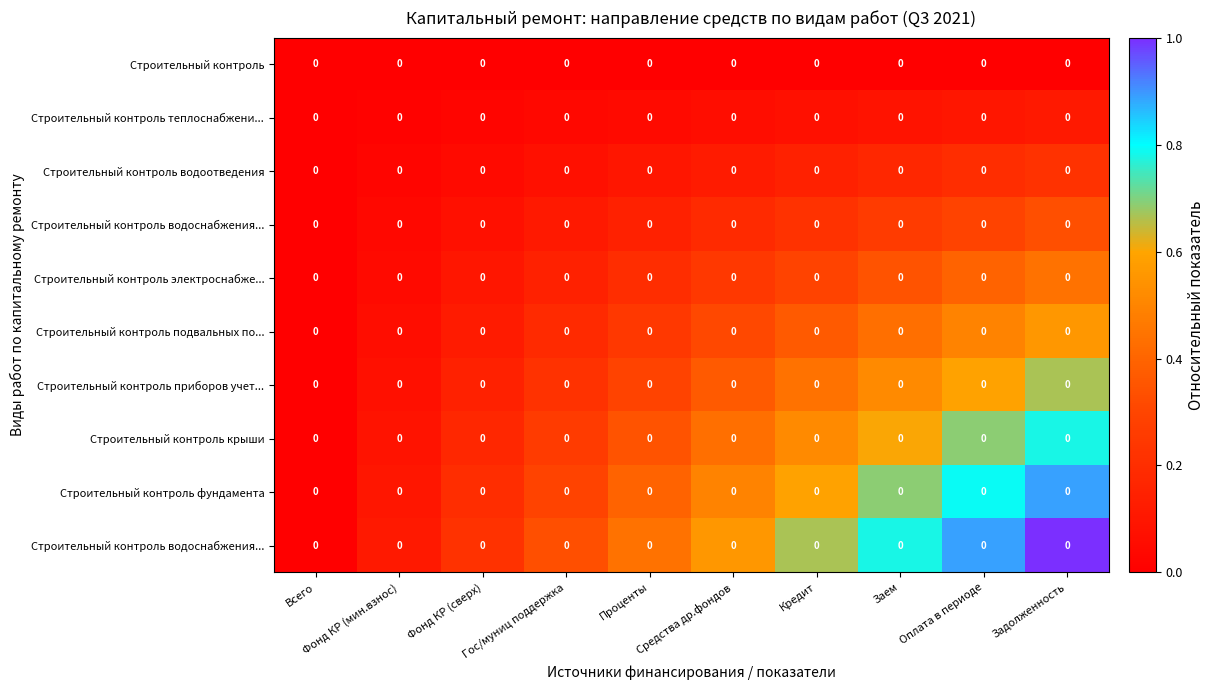

At which category is the sum across all series the highest?

Задолженность